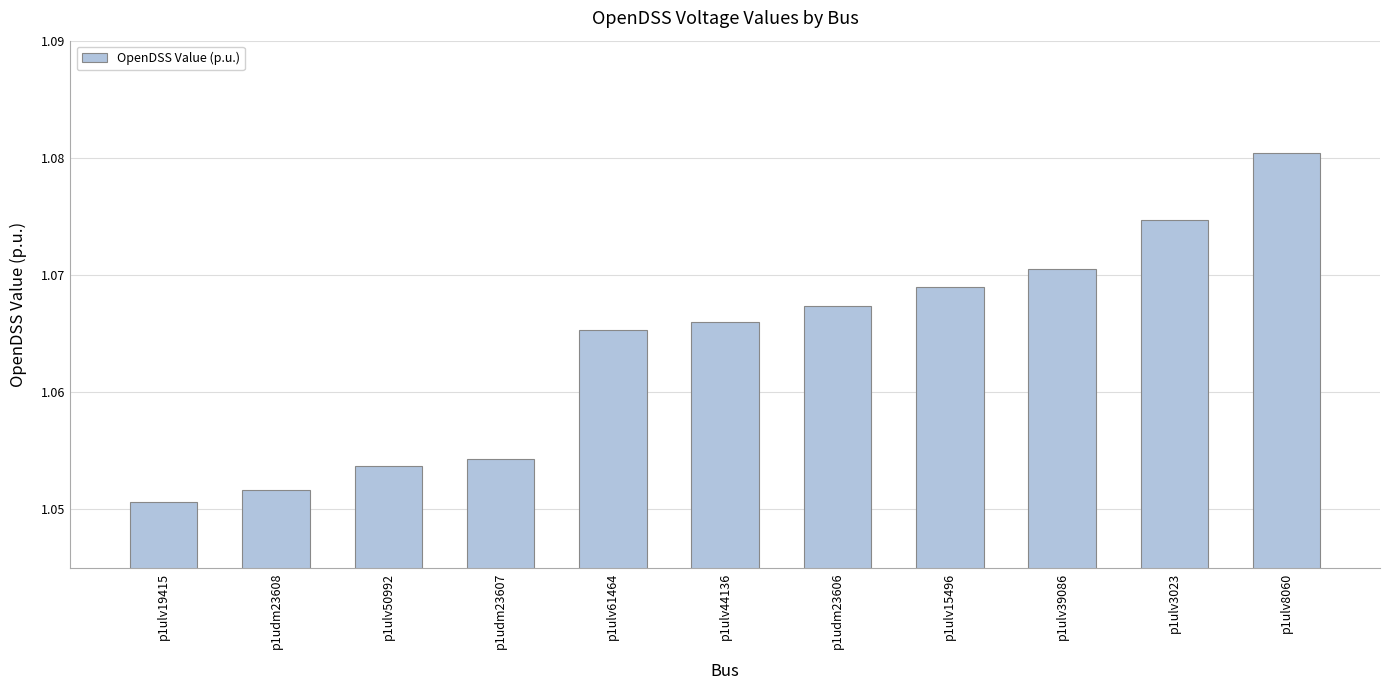

What is the label of the 9th bar from the left?

p1ulv39086